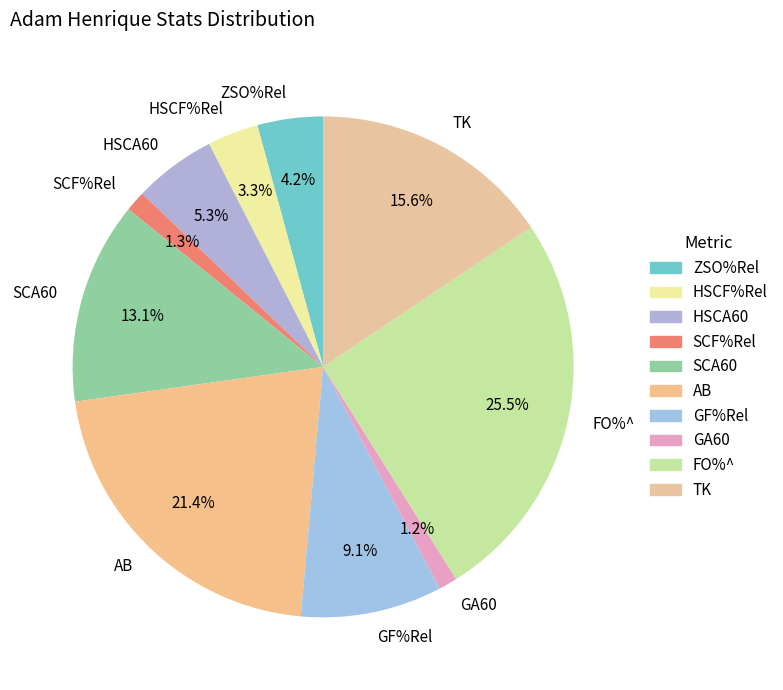

What percentage do HSCF%Rel and ZSO%Rel together represent?

7.5%